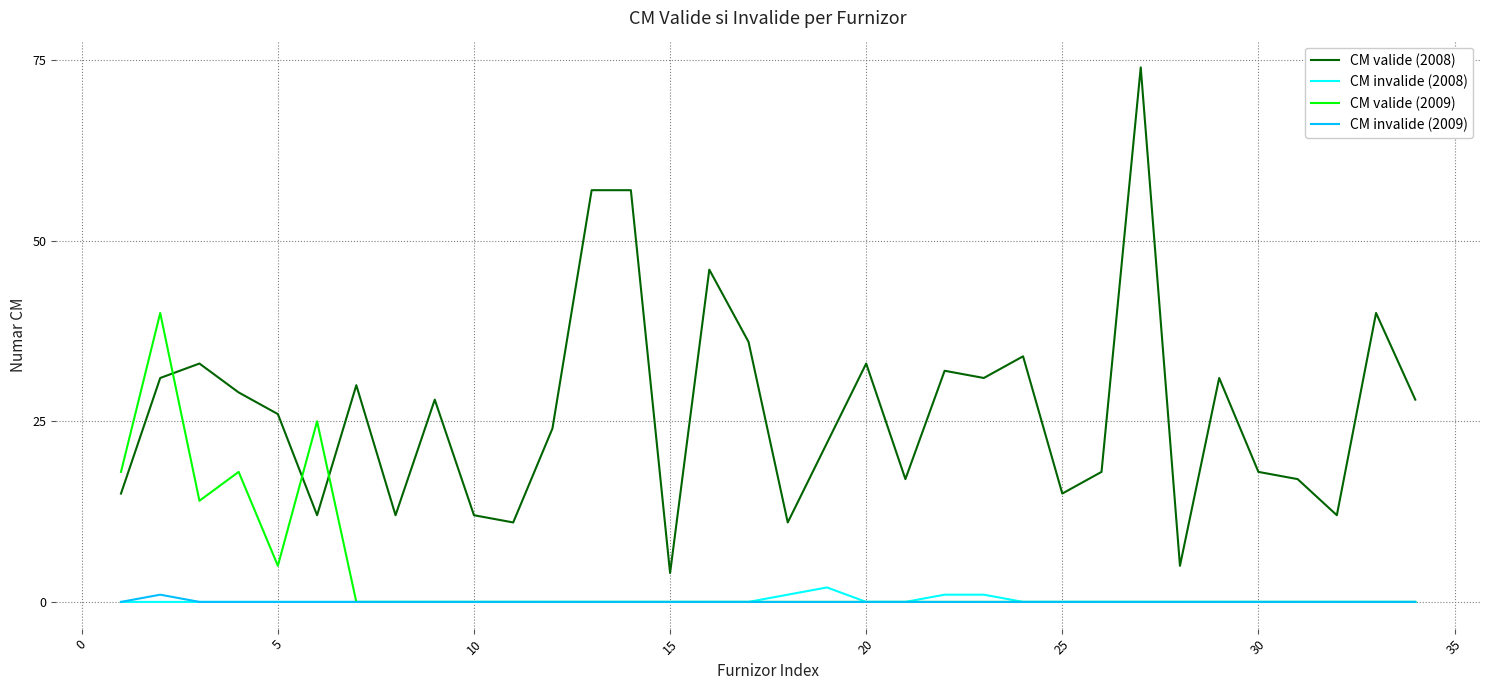

What is the maximum value for CM invalide (2009)?

1